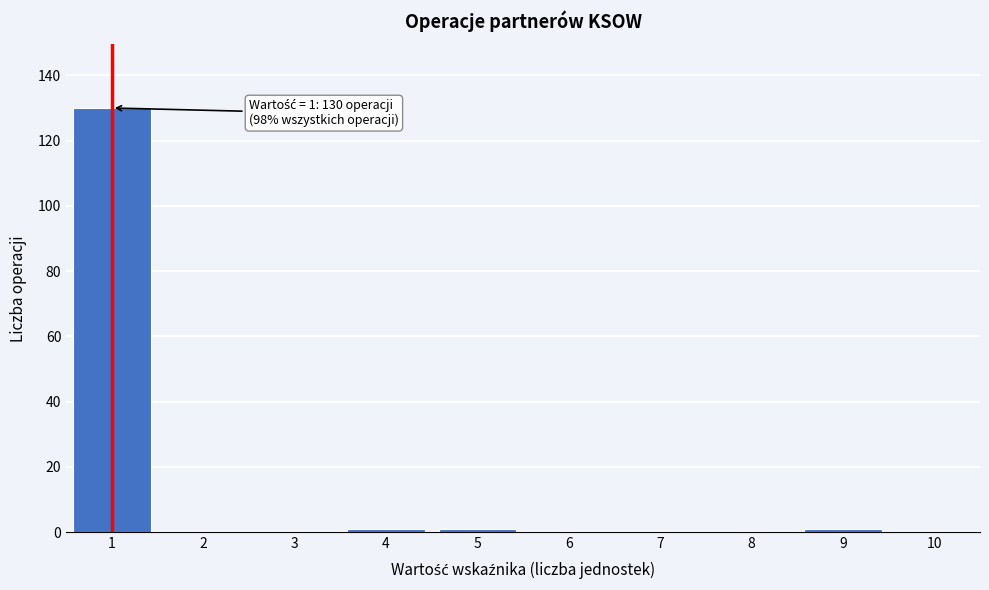

Reading left to right, extract all data points from this chart.

1=130	2=0	3=0	4=1	5=1	6=0	7=0	8=0	9=1	10=0